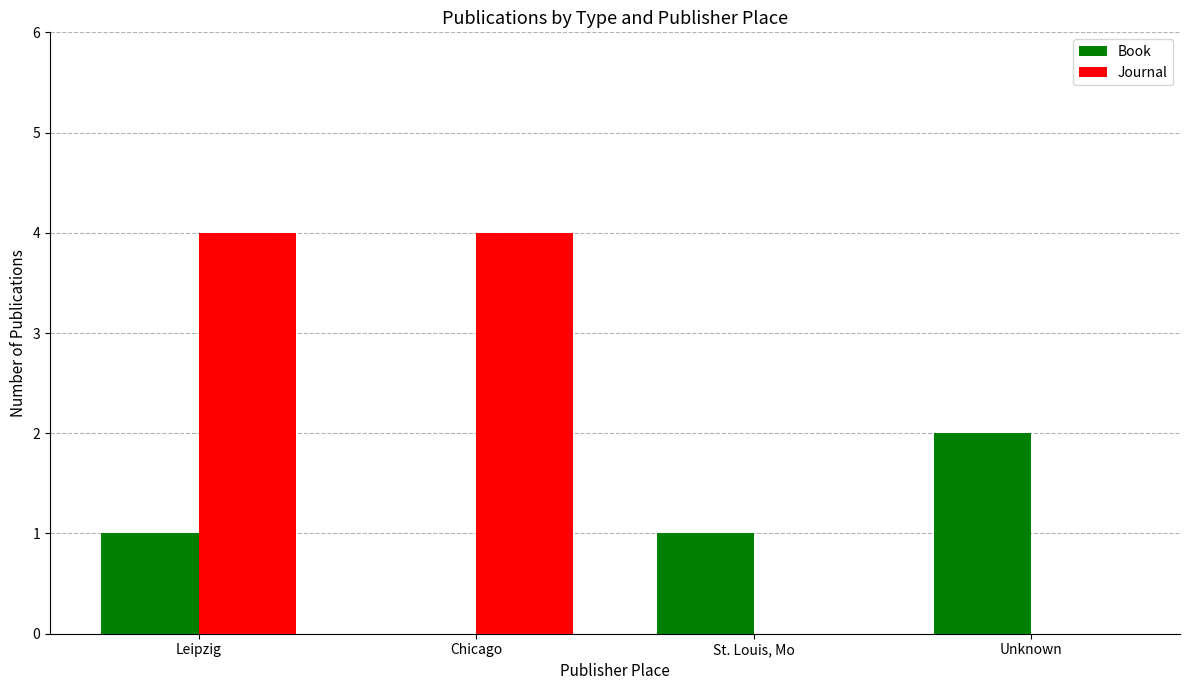

What value does the Book series have at St. Louis, Mo?

1